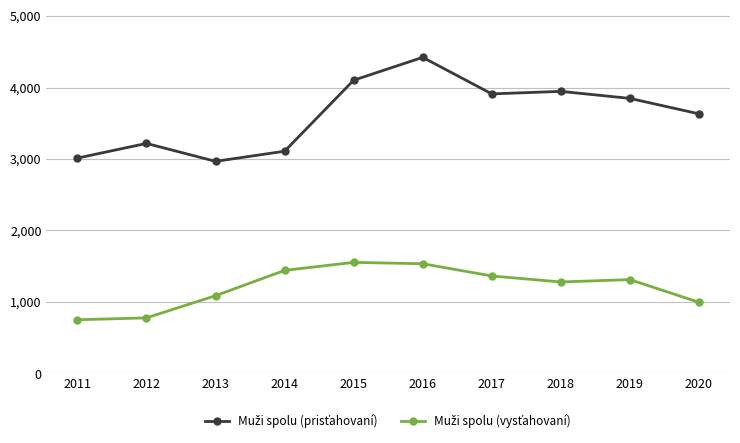

At which category does the chart reach its peak across all series?

2016